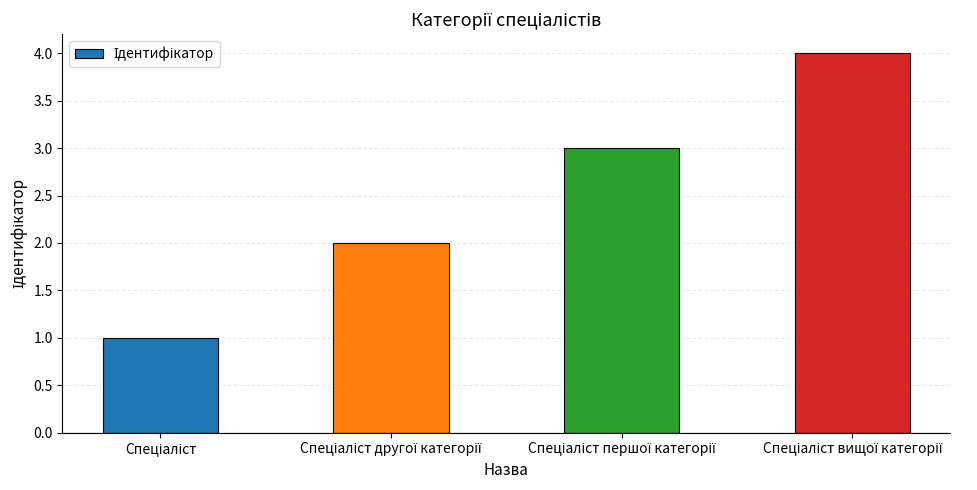

What is the difference between the maximum and minimum values?

3